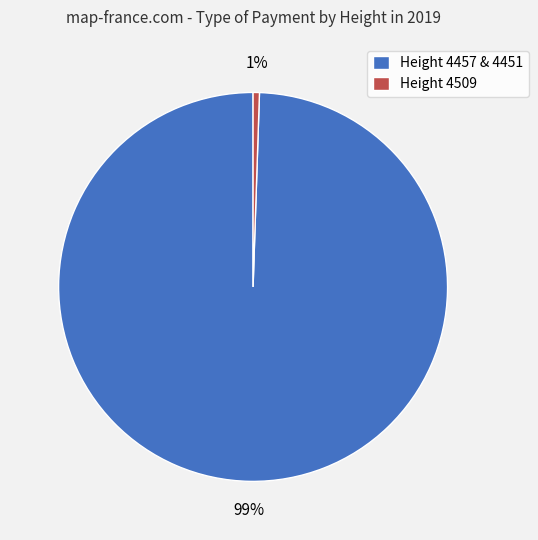

Which category has the smallest portion of the pie?

Height 4509